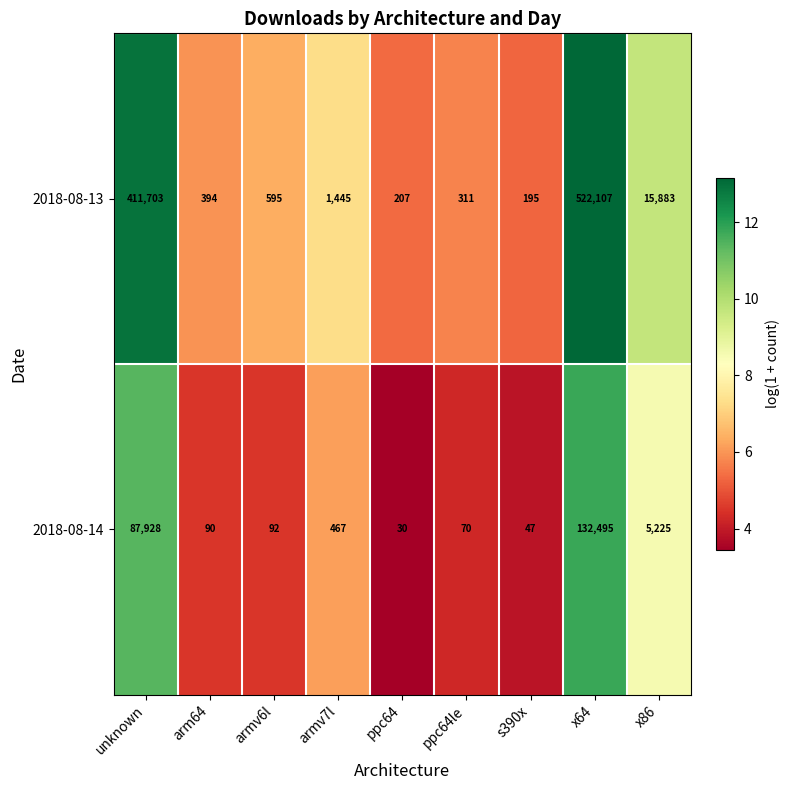

Where does the 2018-08-14 series first go above 92?

unknown